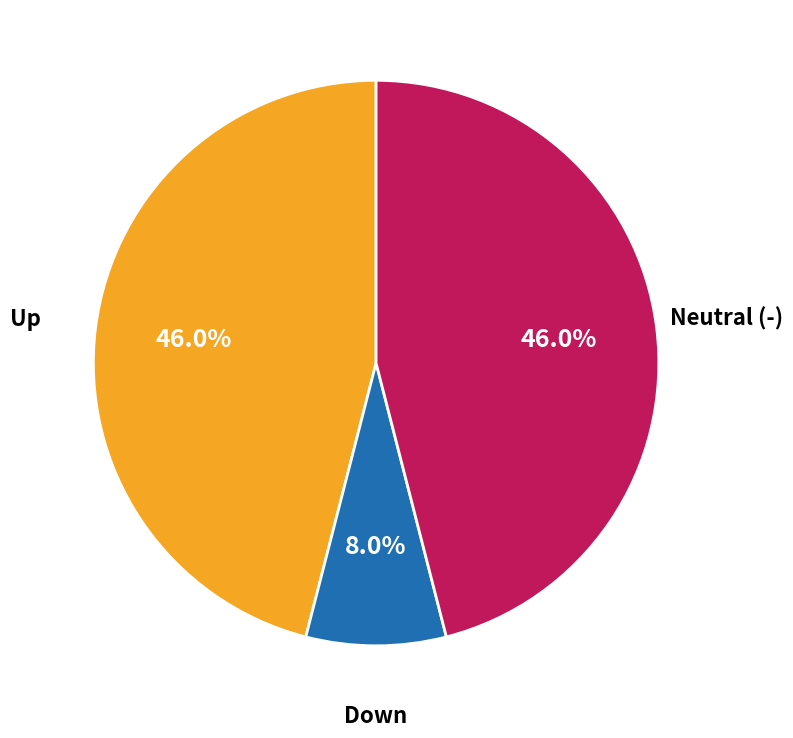

How many segments does this pie chart have?

3